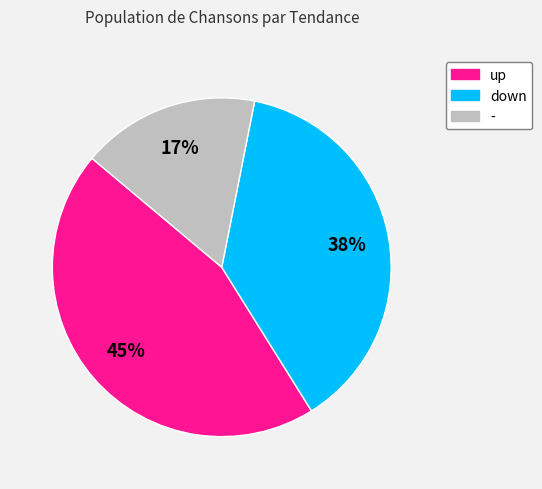

Is the sum of up and down greater than half?

Yes